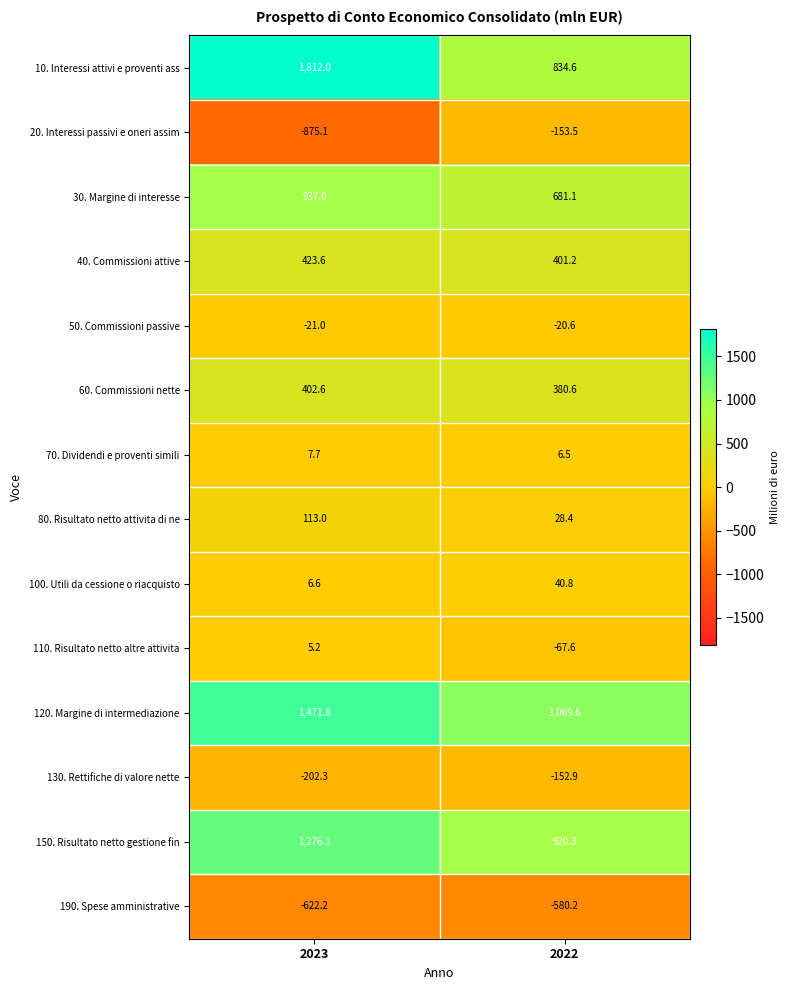

At which category is the sum across all series the highest?

2023